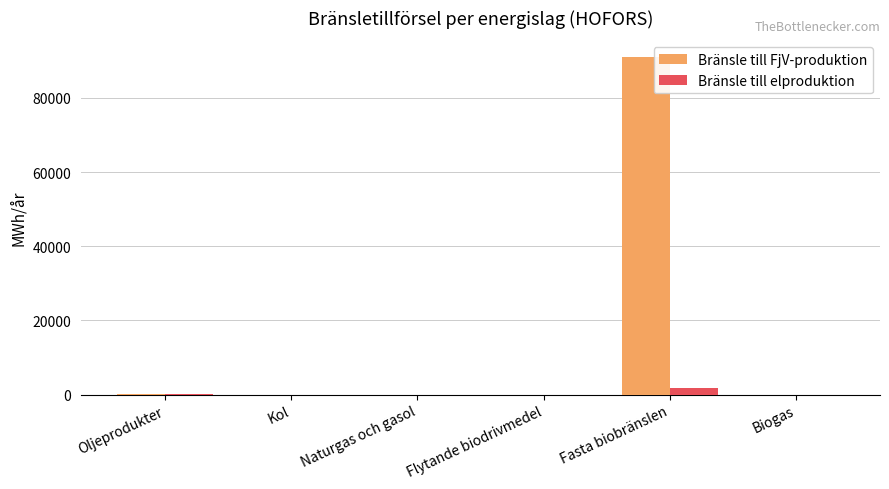

What is the sum of the Bränsle till FjV-produktion values at Oljeprodukter and Naturgas och gasol?

170